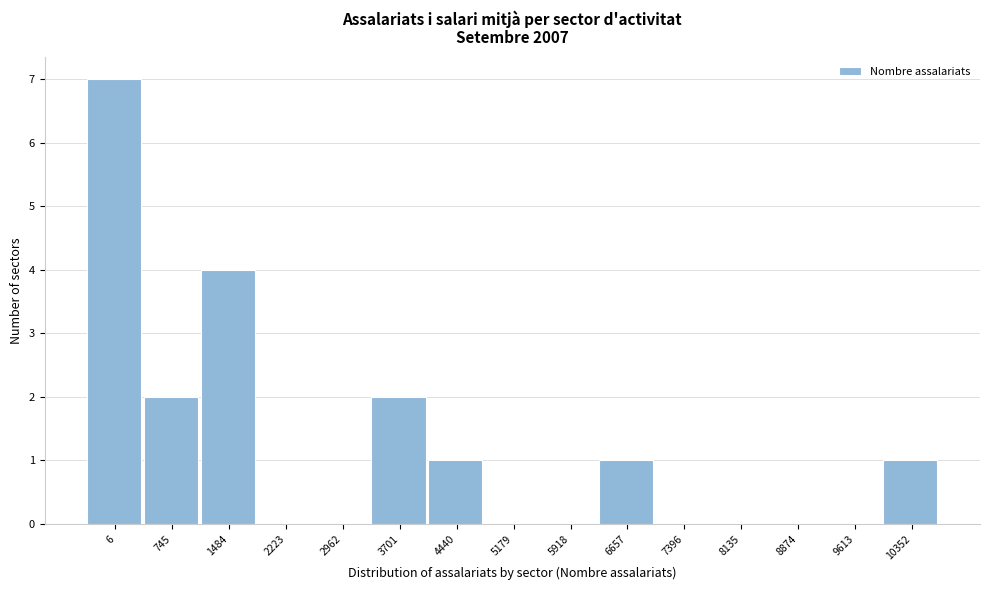

Reading left to right, list all the values displayed in this chart.

6=7	745=2	1484=4	2223=0	2962=0	3701=2	4440=1	5179=0	5918=0	6657=1	7396=0	8135=0	8874=0	9613=0	10352=1